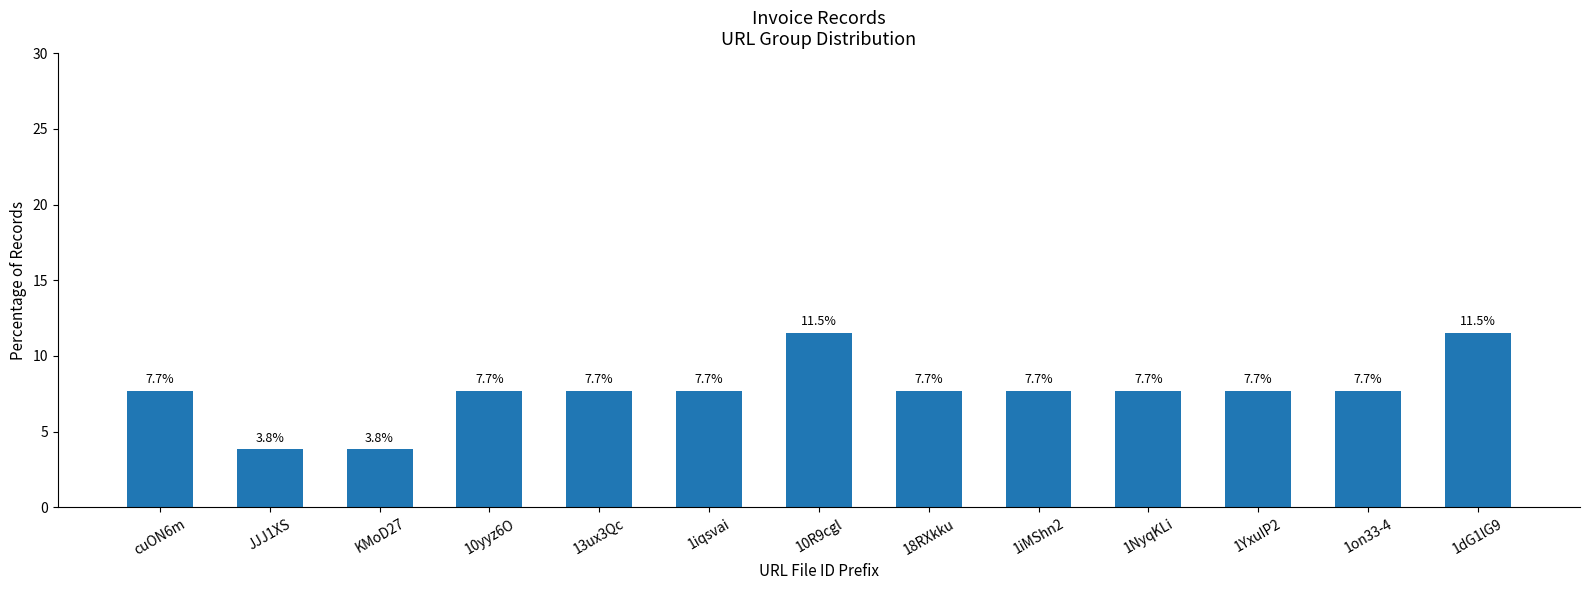

What is the minimum value shown in the chart?

3.8